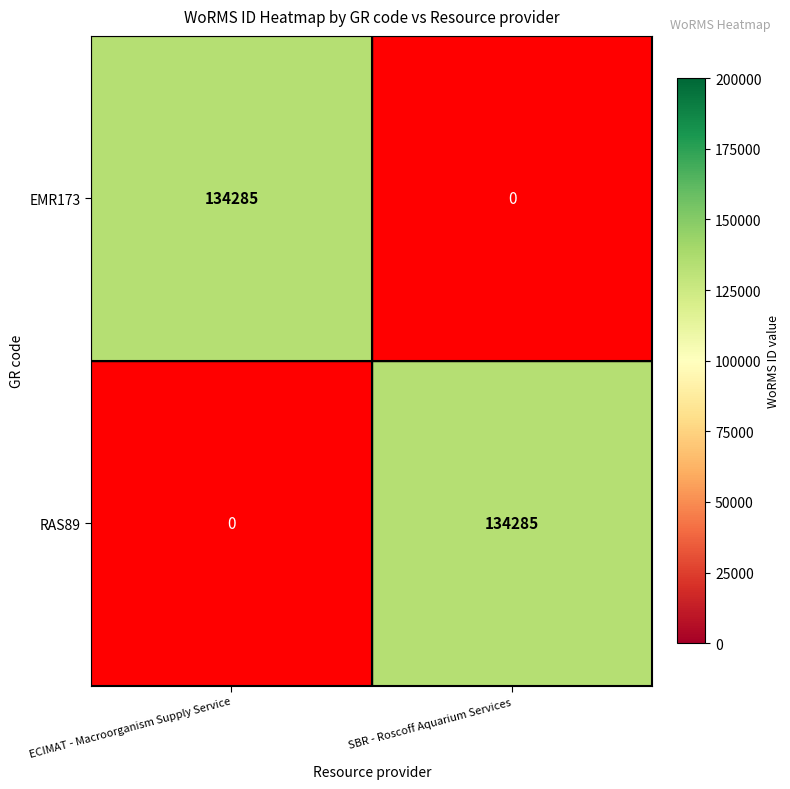

What is the sum of the RAS89 values at SBR - Roscoff Aquarium Services and ECIMAT - Macroorganism Supply Service?

134285